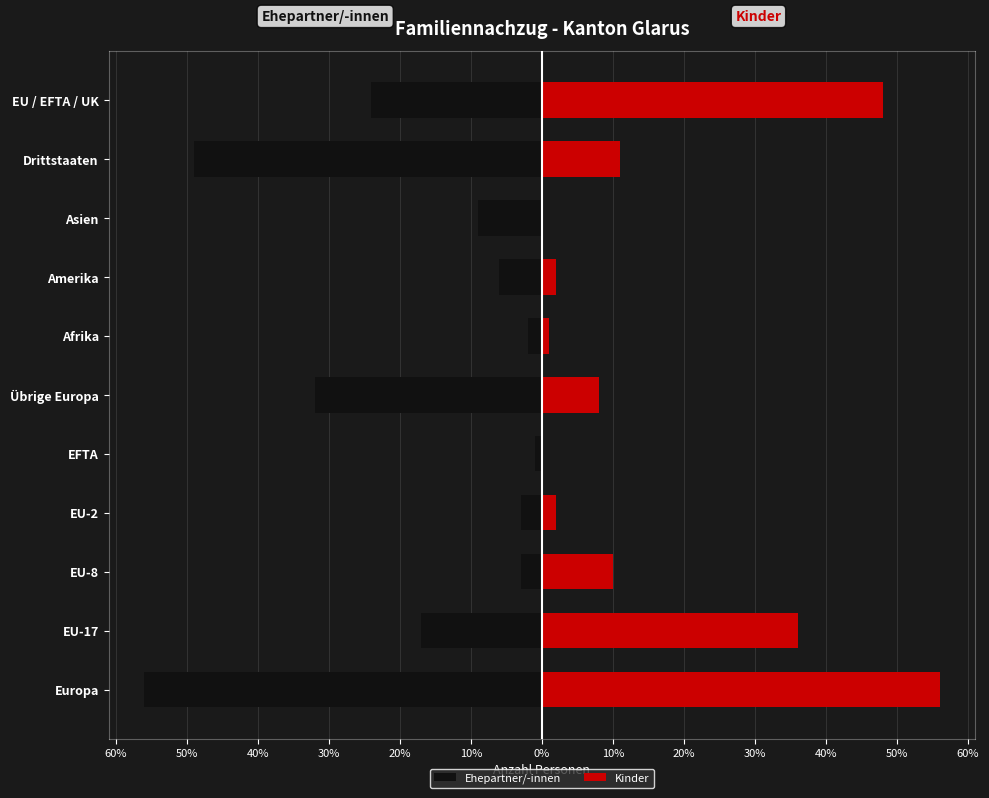

True or false: Kinder has a value of 79 at EU / EFTA / UK.

False